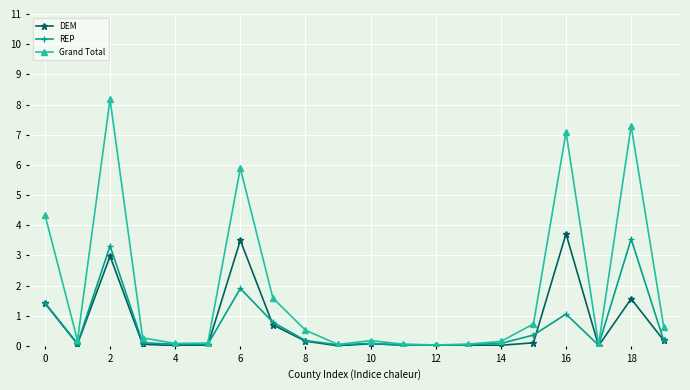

What is the difference between the second highest and second lowest values in the DEM series?

3.5